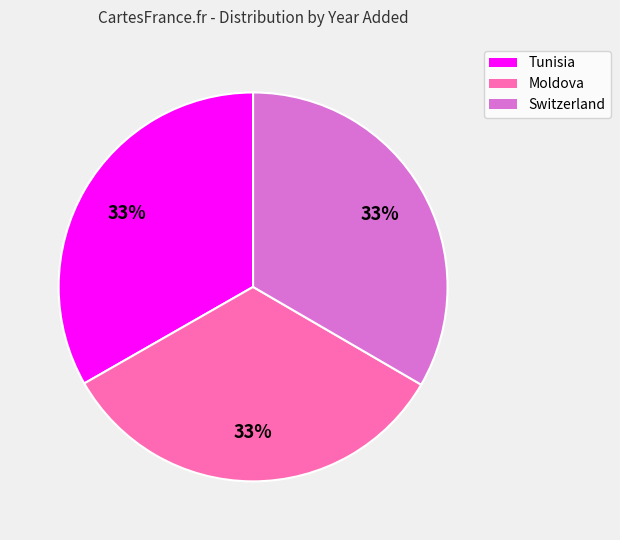

The Moldova slice represents 33% of the pie. True or false?

True